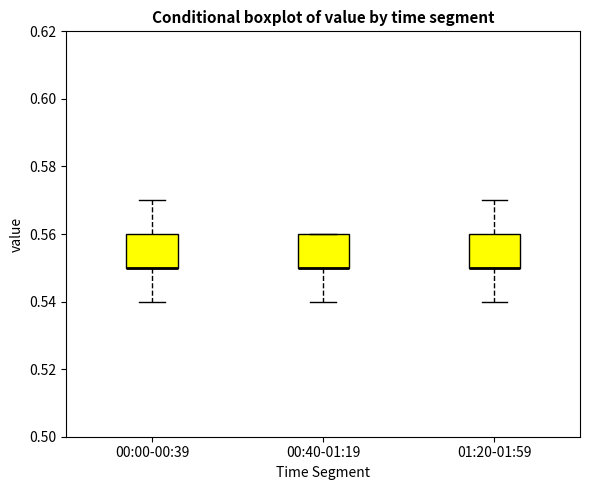

Where is the upper edge of the box for 00:00-00:39 on the y-axis? The values are not printed on the chart, so give them approximately, as read against the axis.

0.56